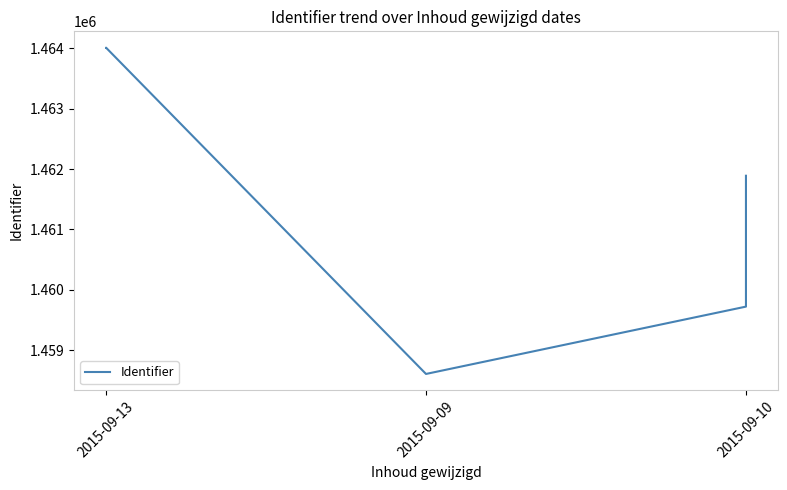

What is the smallest value displayed?

1458604